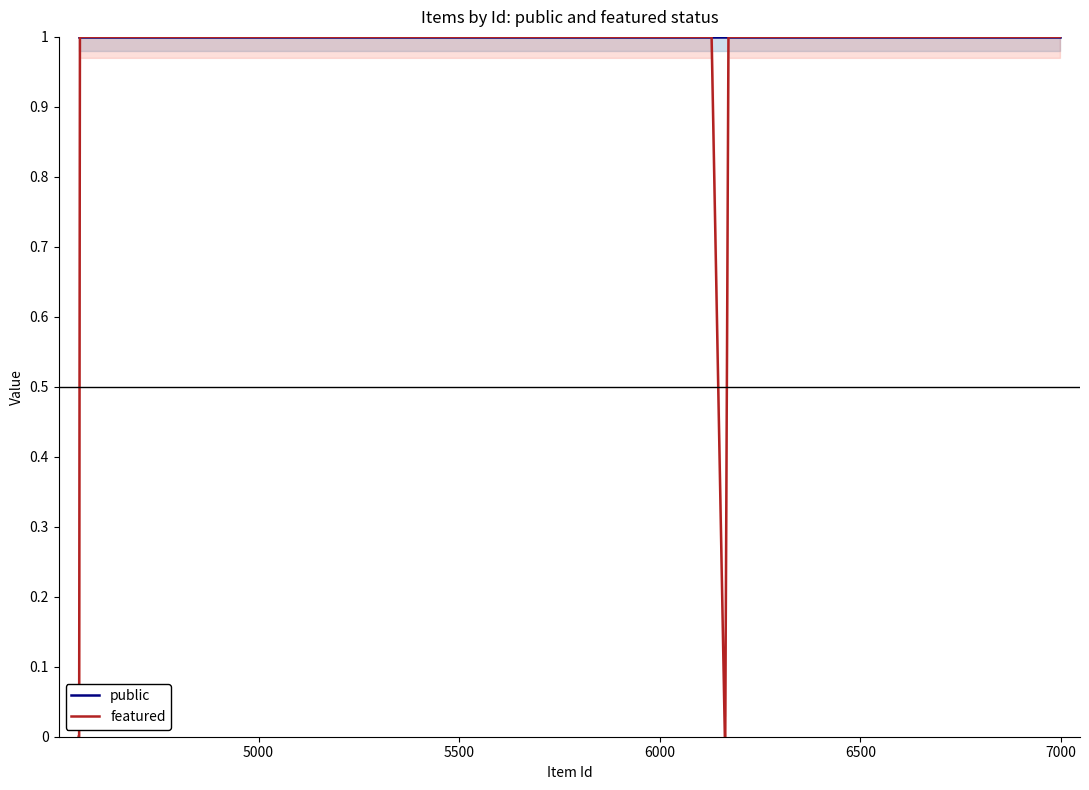

What is the difference between the maximum and second lowest values in the featured series?

1